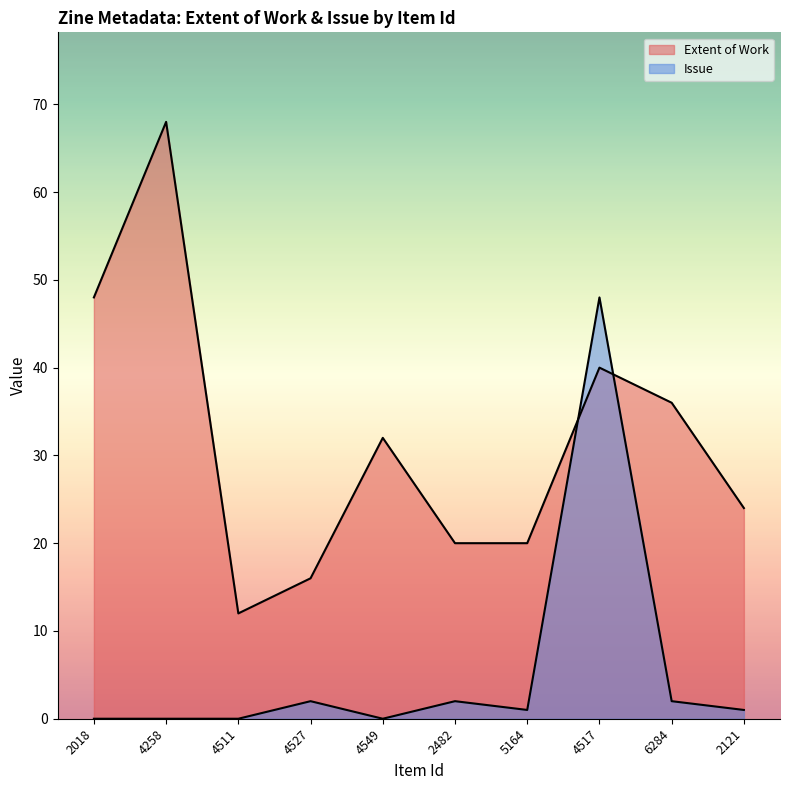

Which series has the largest total across all categories?

Extent of Work